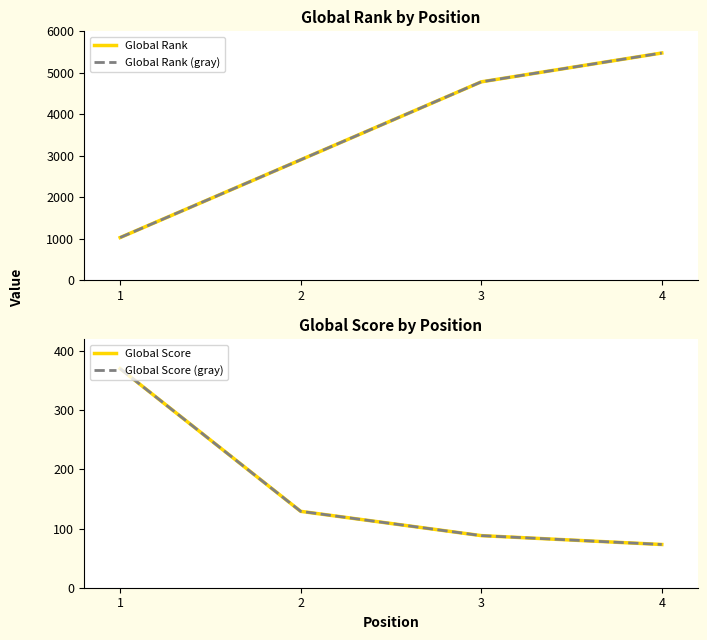

What is the sum of all Global Score values?

660